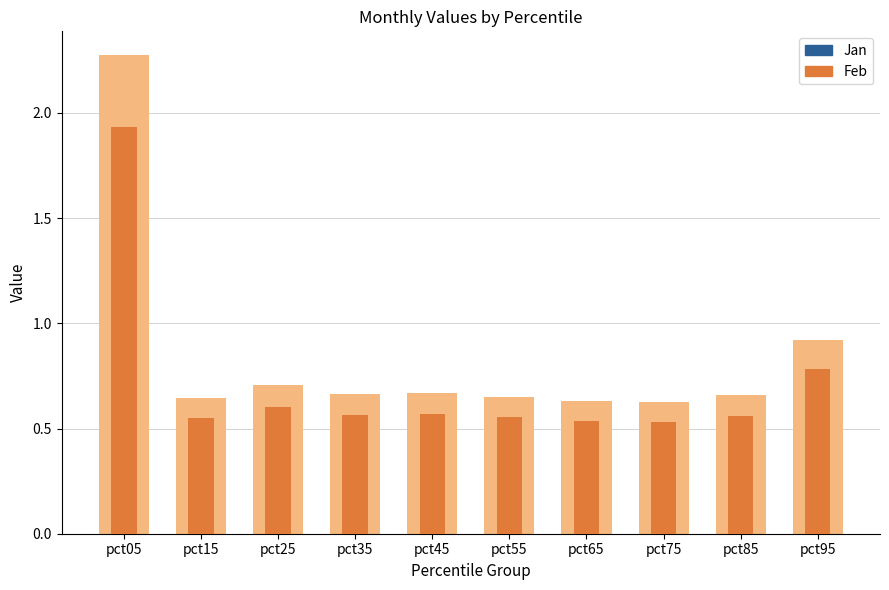

What is the average value of the Jan series?

0.4